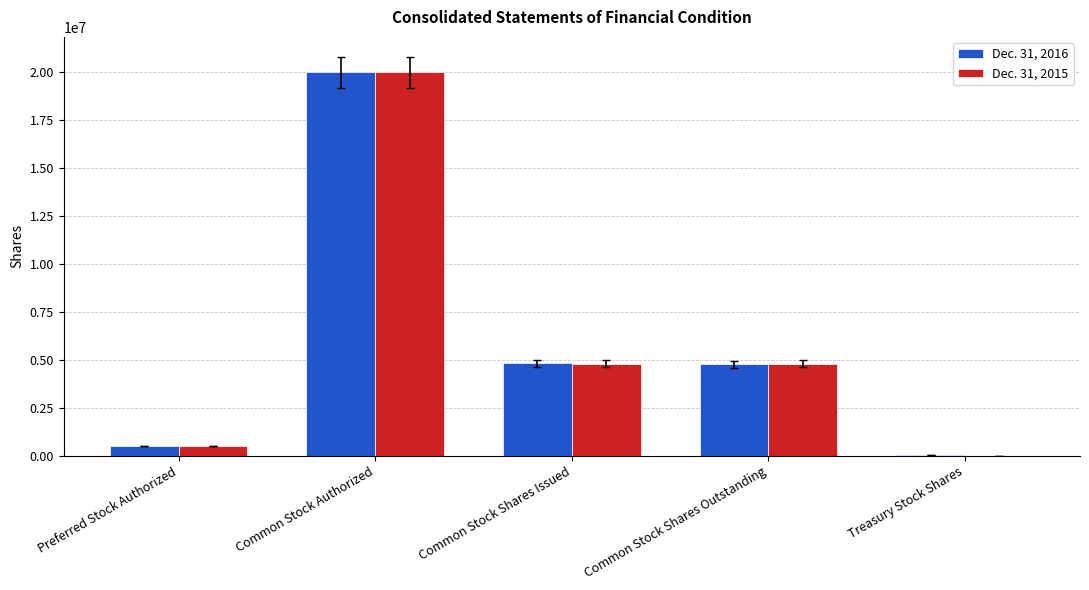

At which category is the sum across all series the highest?

Common Stock Authorized